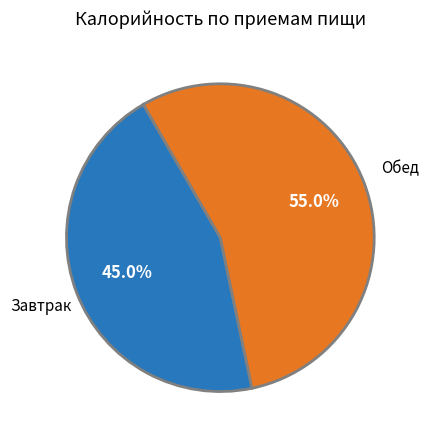

To the nearest percent, what is the average slice percentage?

50%